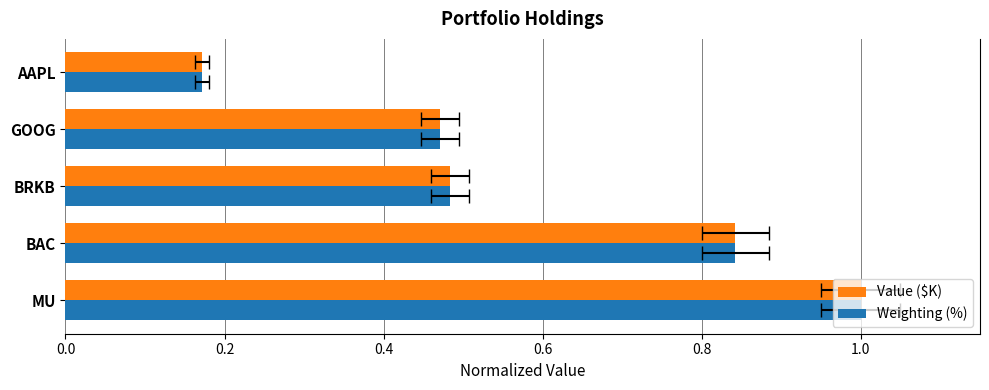

What is the value of the Value ($K) bar at the 5th from the left?

0.2